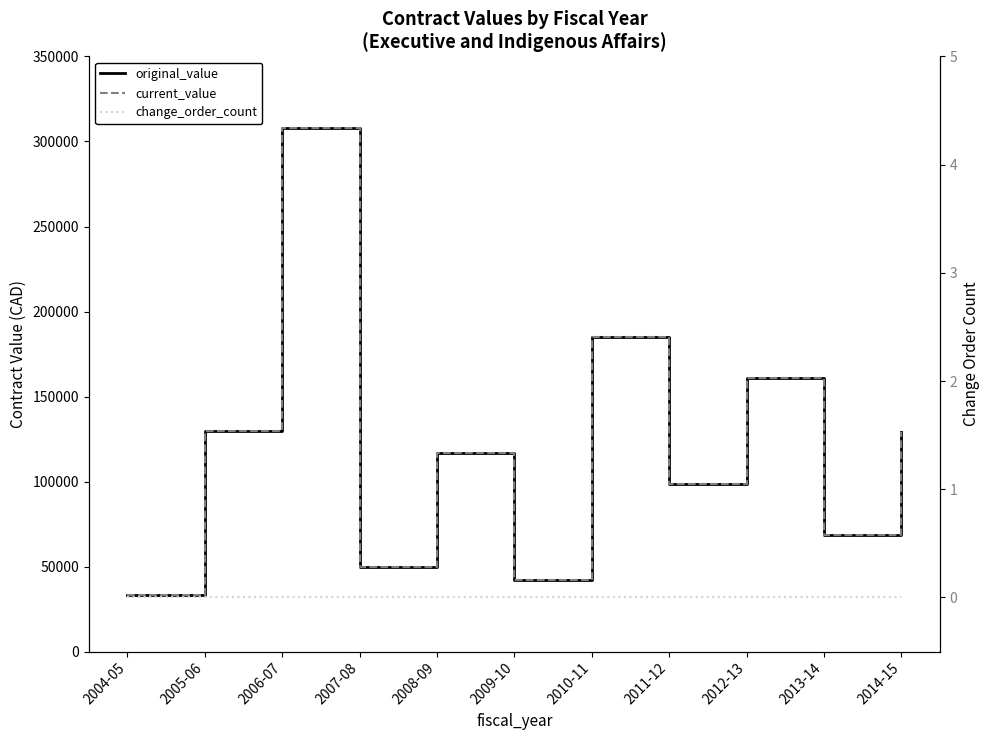

What is the label of the 4th point from the left?

2007-08